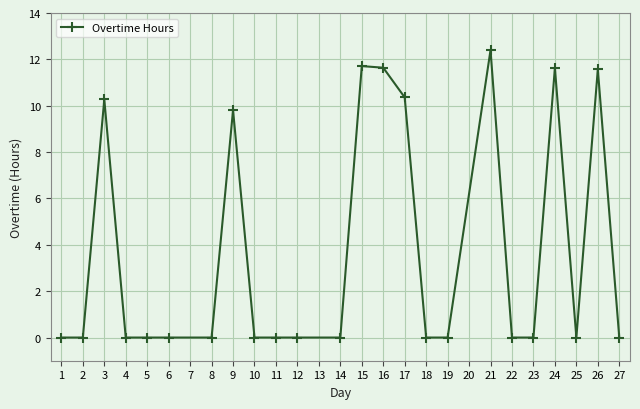

The value at 1 is 0.0. True or false?

True